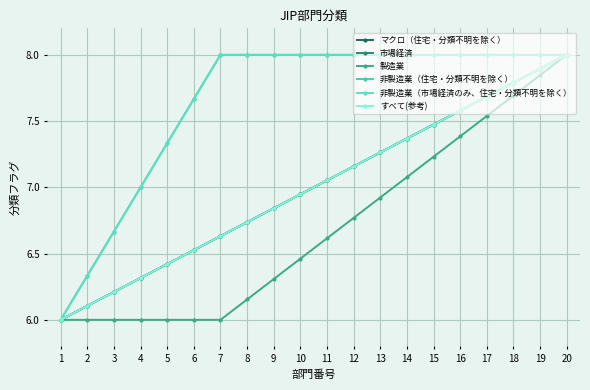

What is the average value of the すべて(参考) series?

7.0